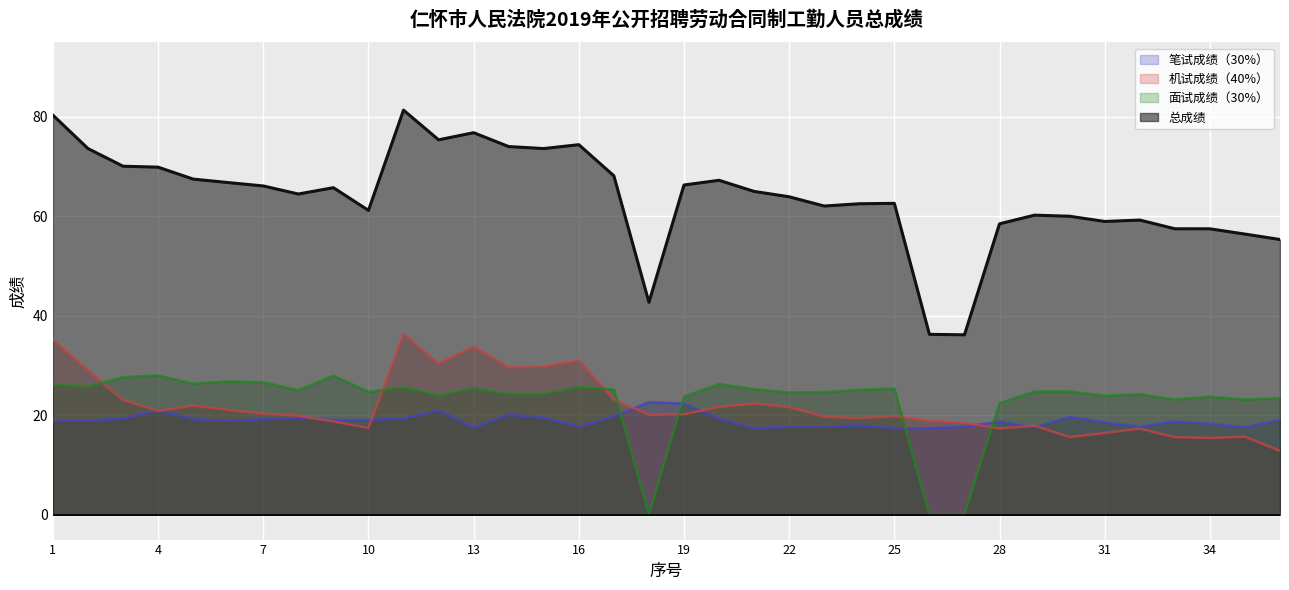

What is the total value across all series at 15?

147.3